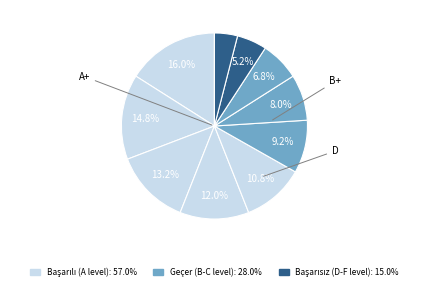

How many slices are in this pie chart?

11